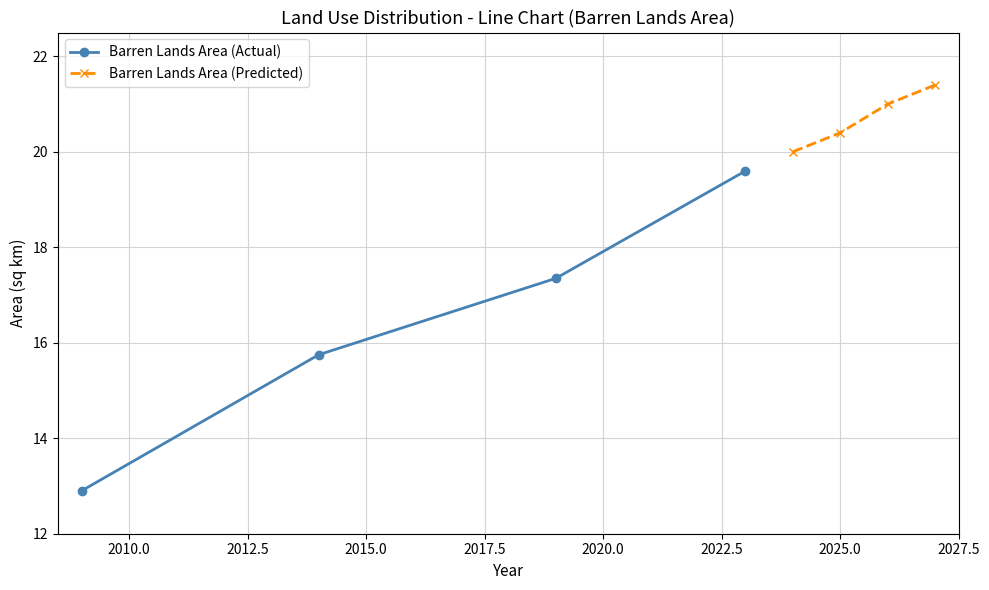

True or false: Barren Lands Area (Actual) has more than 0 interior local peaks.

False